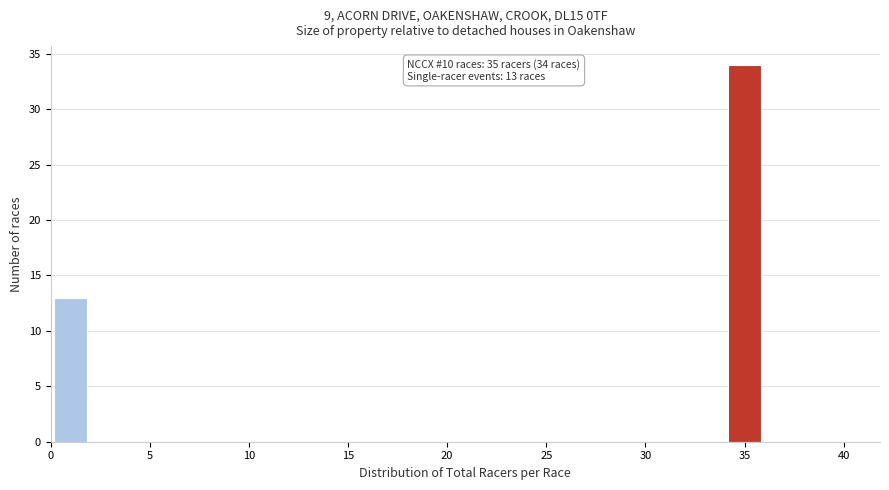

Which range on the x-axis has the tallest bar?

34 to 36